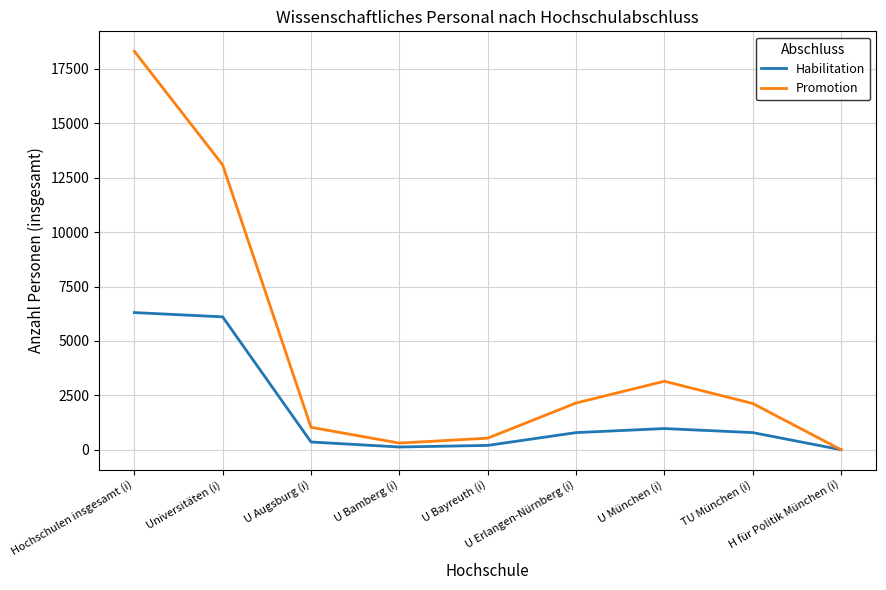

What is the sum of all Habilitation values?

15634